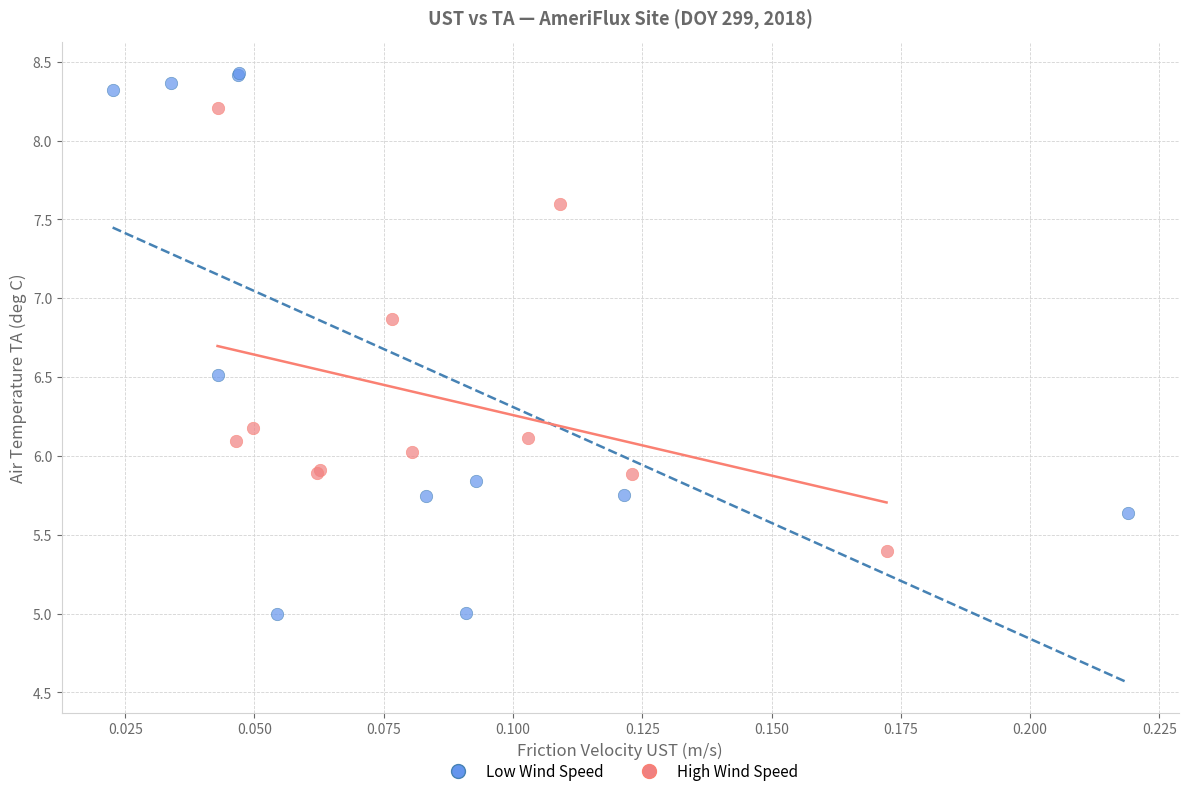

Which series has the widest spread of Y values?

Low Wind Speed